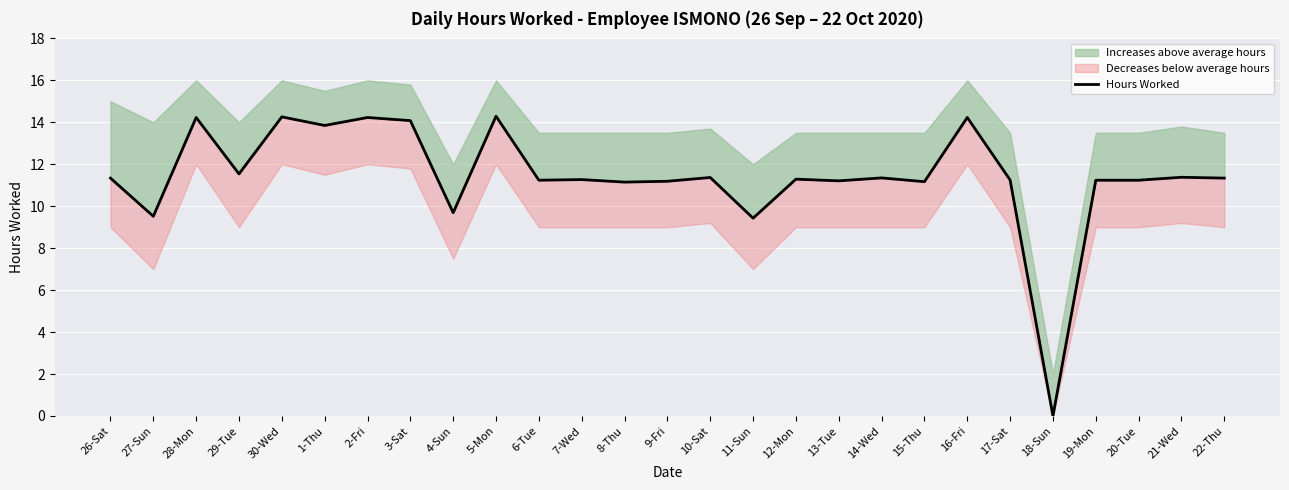

Where is the first local maximum?

28-Mon